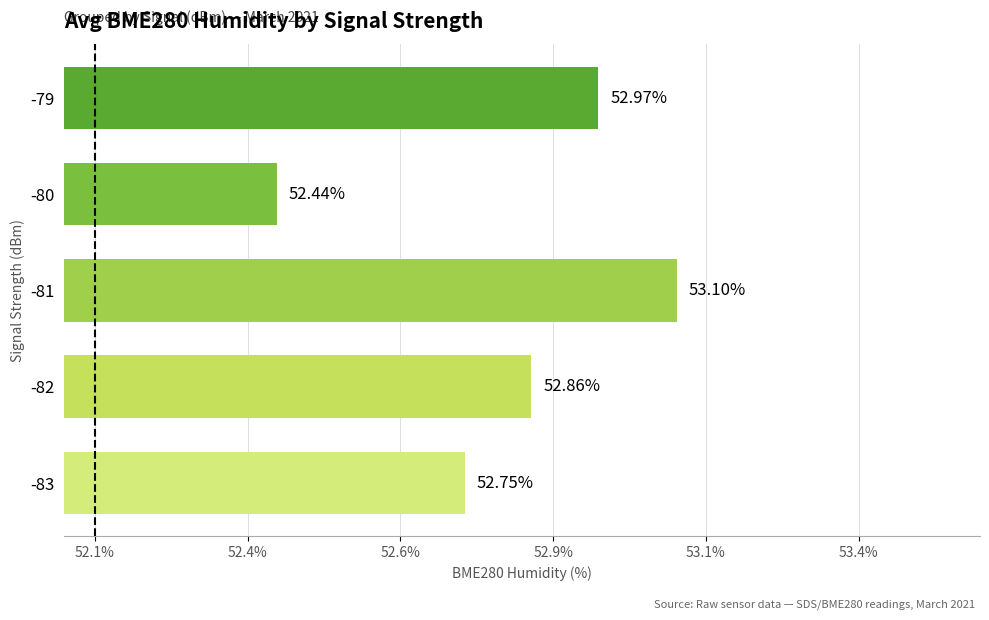

Rank the categories by value from lowest to highest.

-80, -83, -82, -79, -81